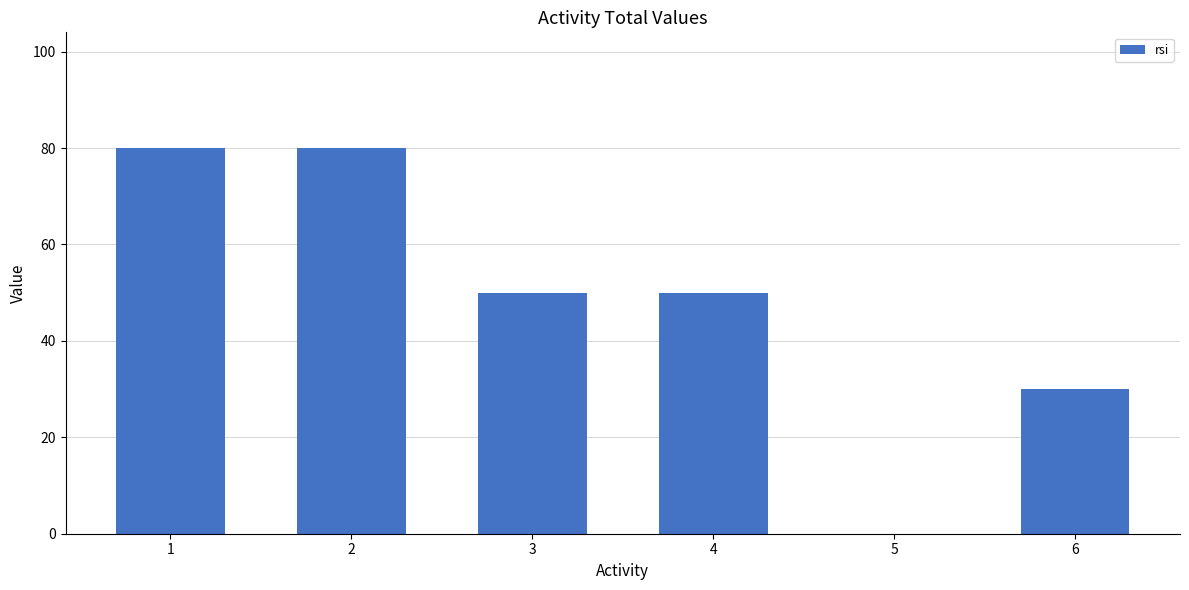

Reading left to right, extract all data points from this chart.

1=80	2=80	3=50	4=50	5=0	6=30